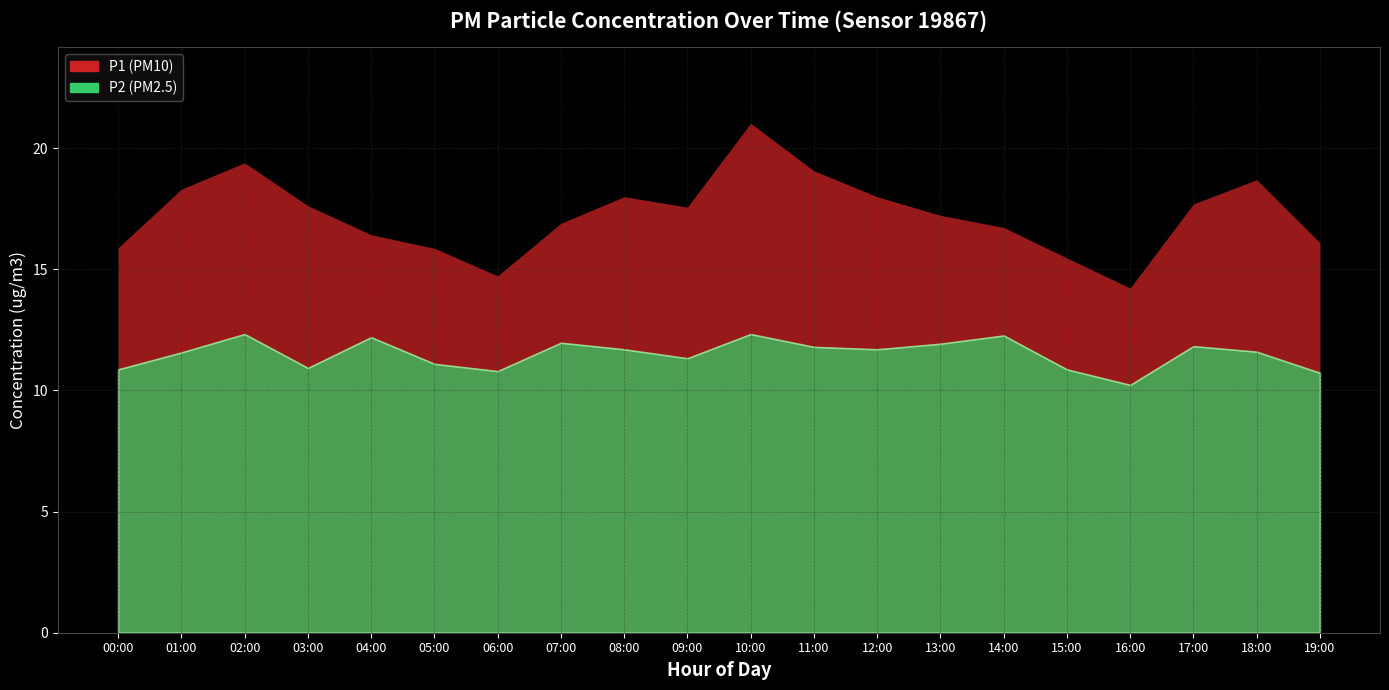

What position from the right is 17:00?

3